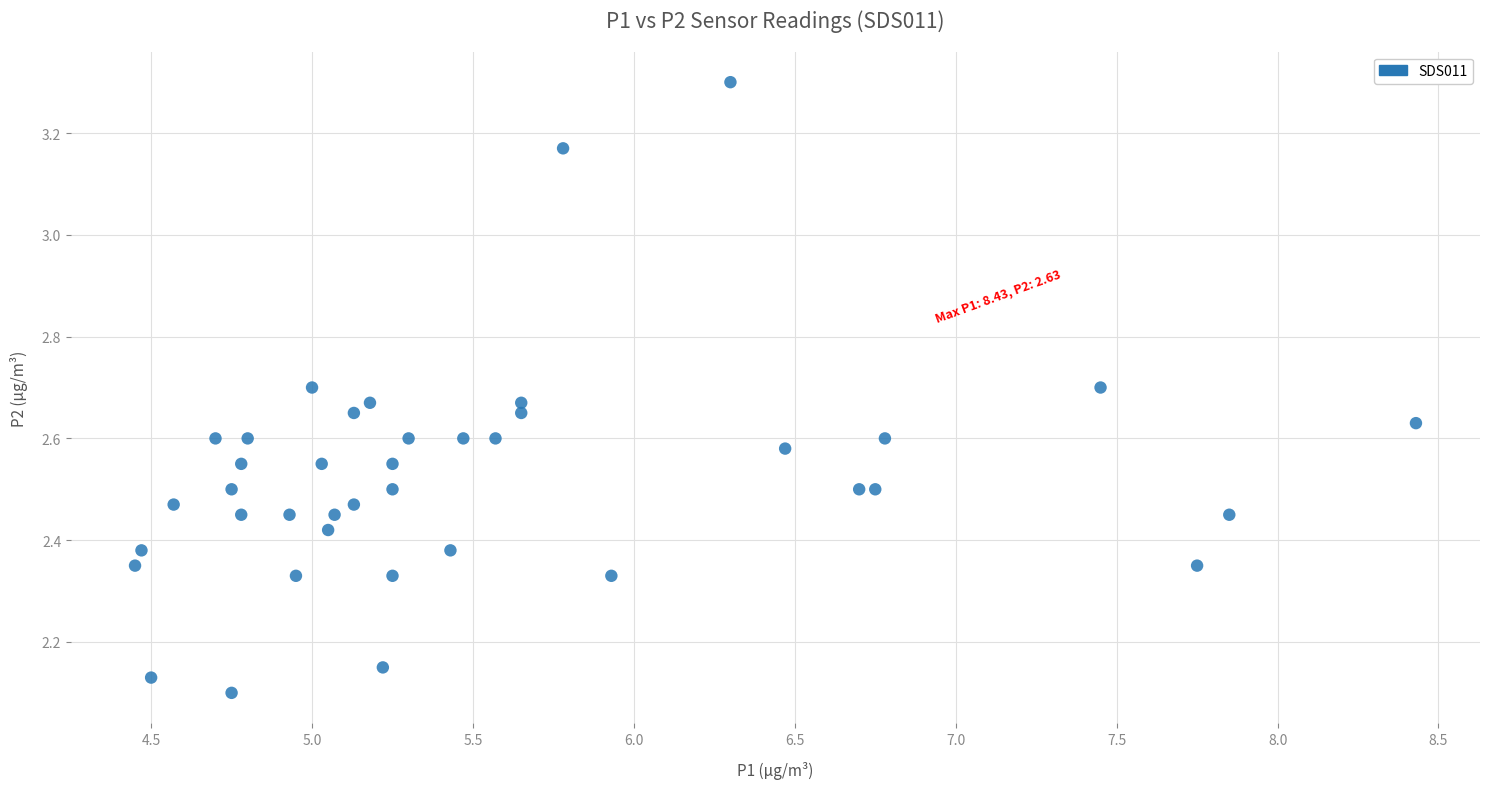

What is the range of Y values (max minus min)?

1.2